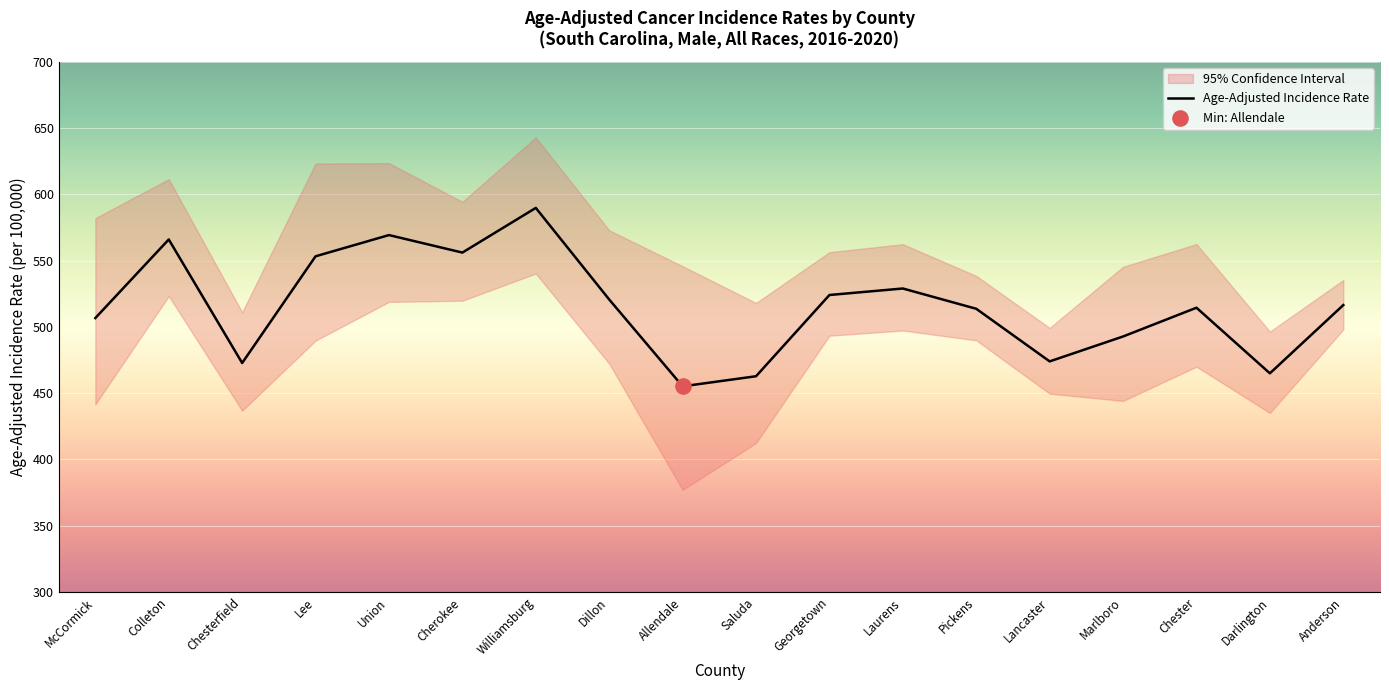

Between Anderson and Colleton, which is larger?

Colleton